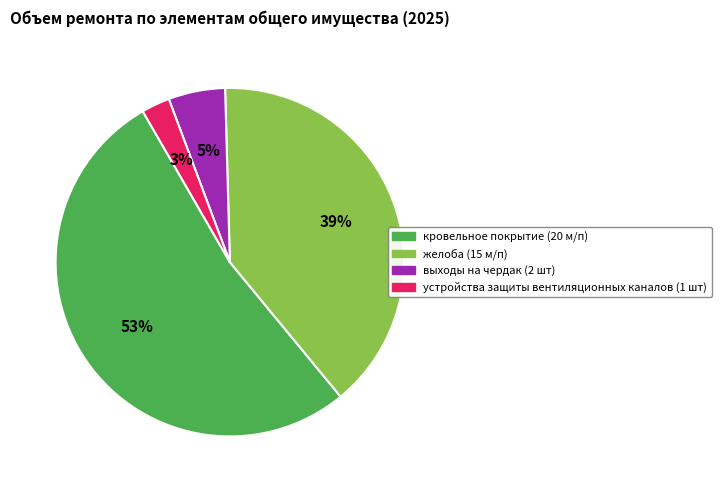

Which category has the biggest portion of the pie?

кровельное покрытие (20 м/п)